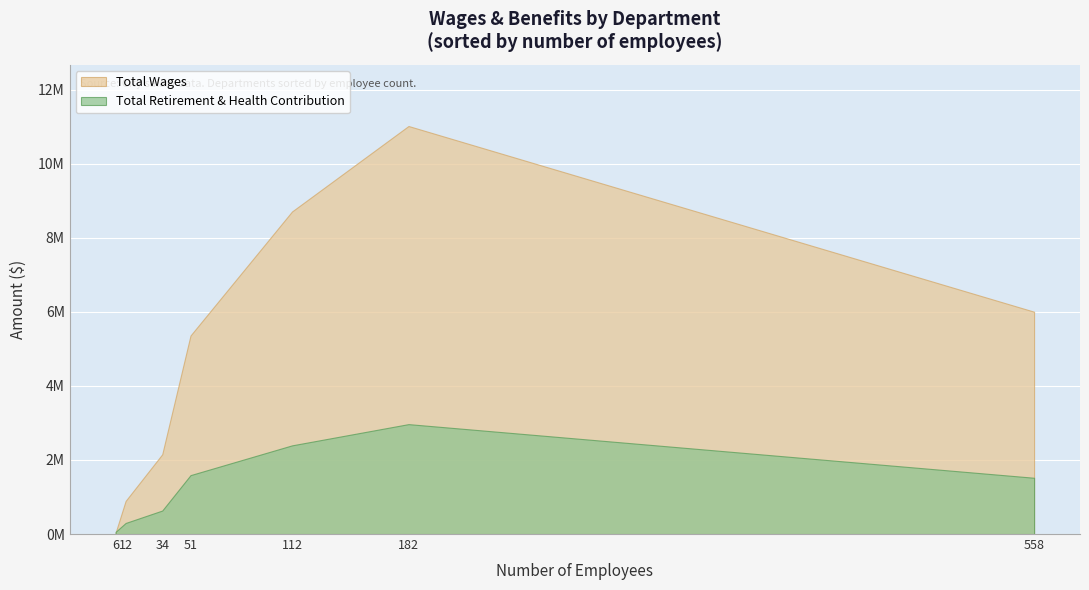

How many data points in Total Wages are above 5360214?

3